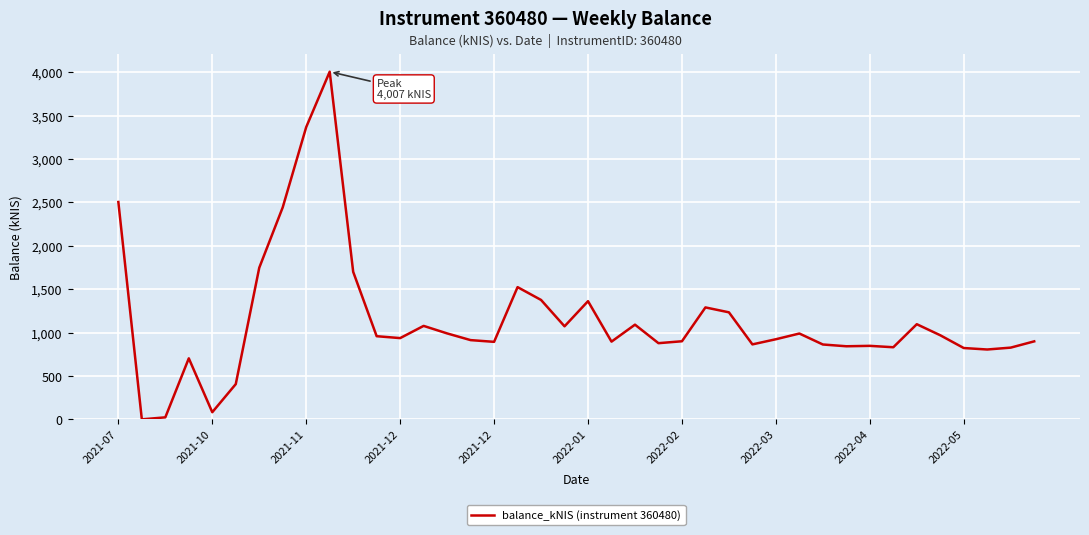

What is the maximum value shown in the chart?

4007.0